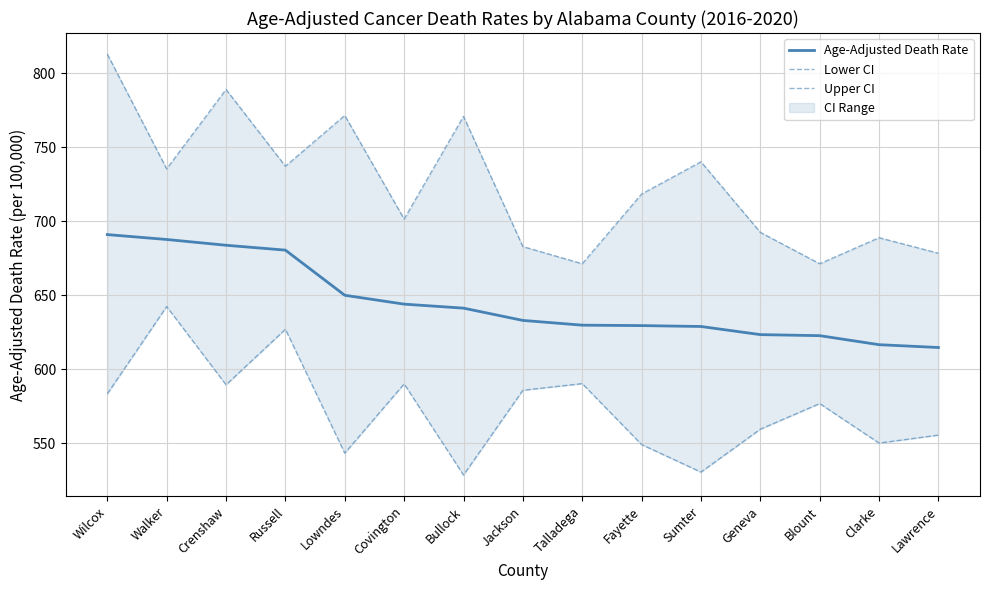

Which series has the largest total across all categories?

Upper CI